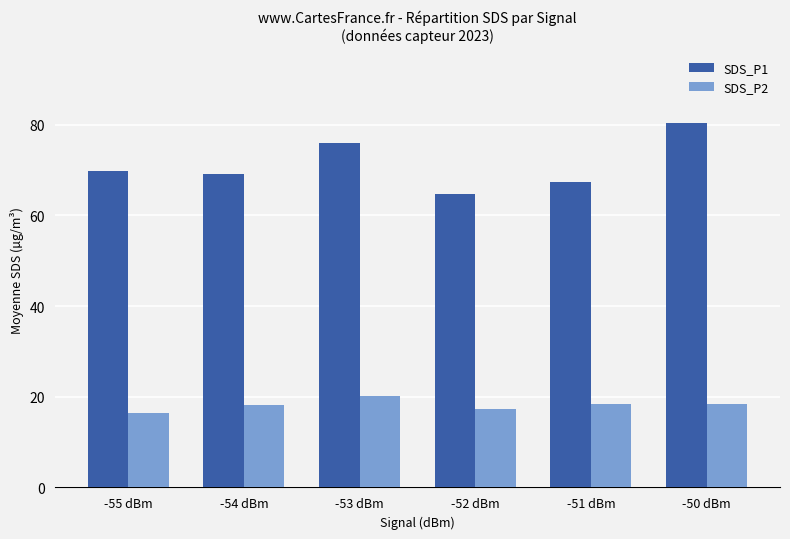

What value does the SDS_P1 series have at -55 dBm?

69.8